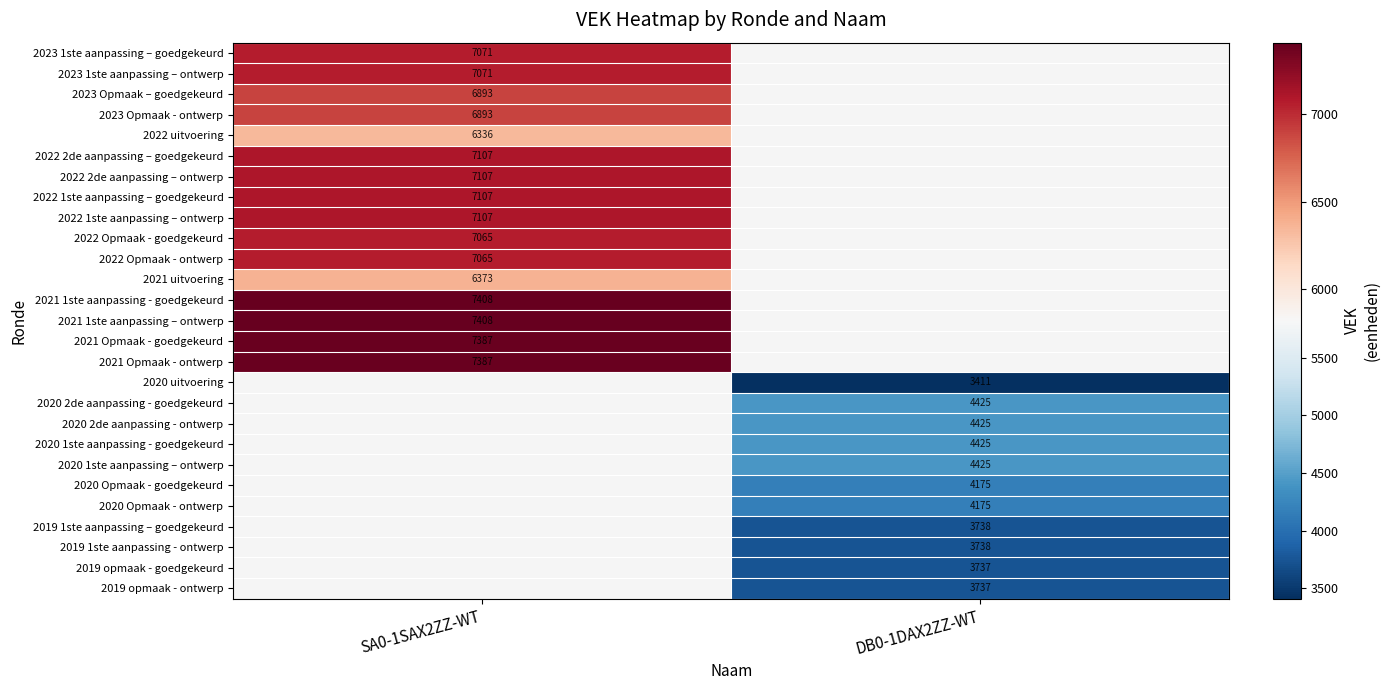

The 2020 uitvoering series shows 3411 at DB0-1DAX2ZZ-WT. True or false?

True